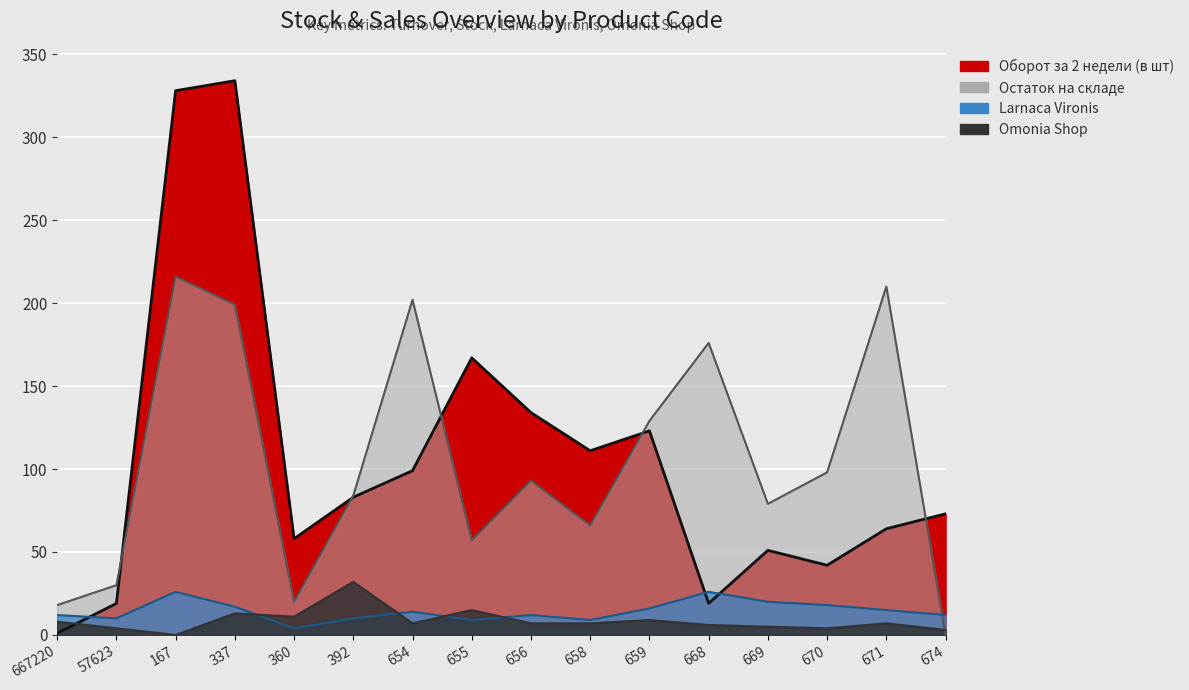

The Omonia Shop series shows 7 at 671. True or false?

True